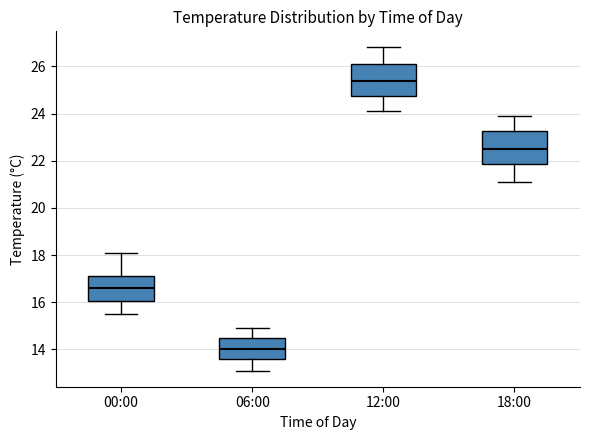

Which box has the highest median line?

12:00